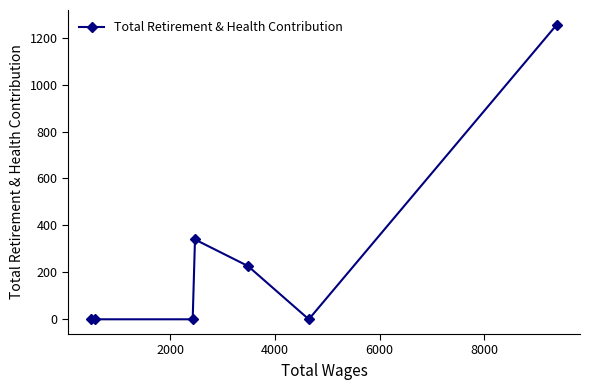

What is the difference between the maximum and minimum values?

1255